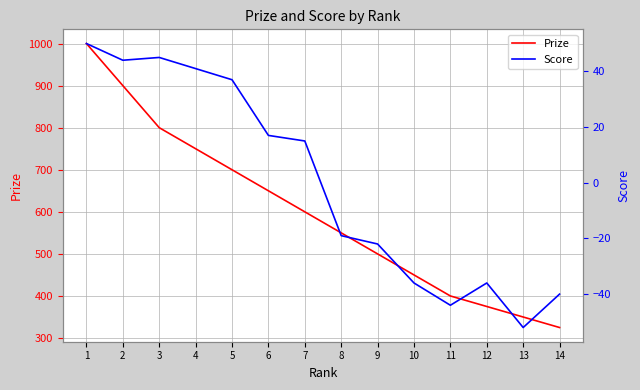

Is this an area chart (filled region under the line)?

No